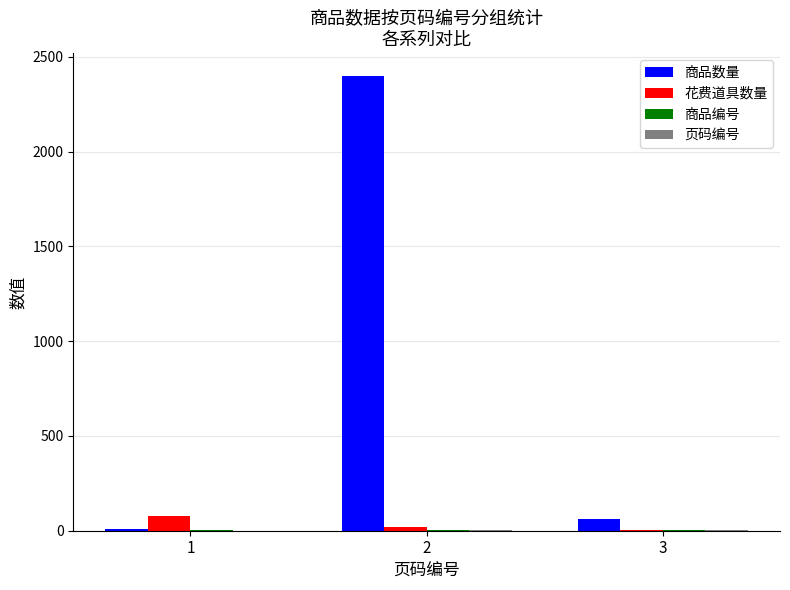

The 花费道具数量 series shows 6 at 3. True or false?

True